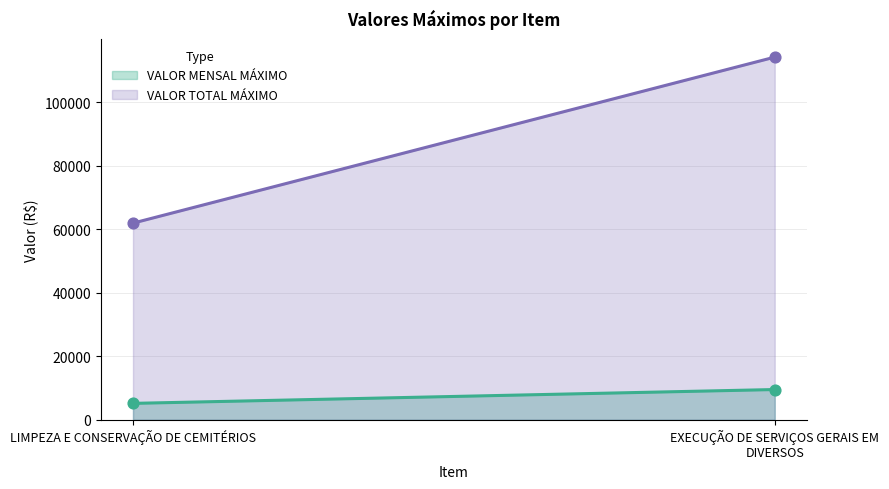

At how many categories does at least one series exceed 93621?

1